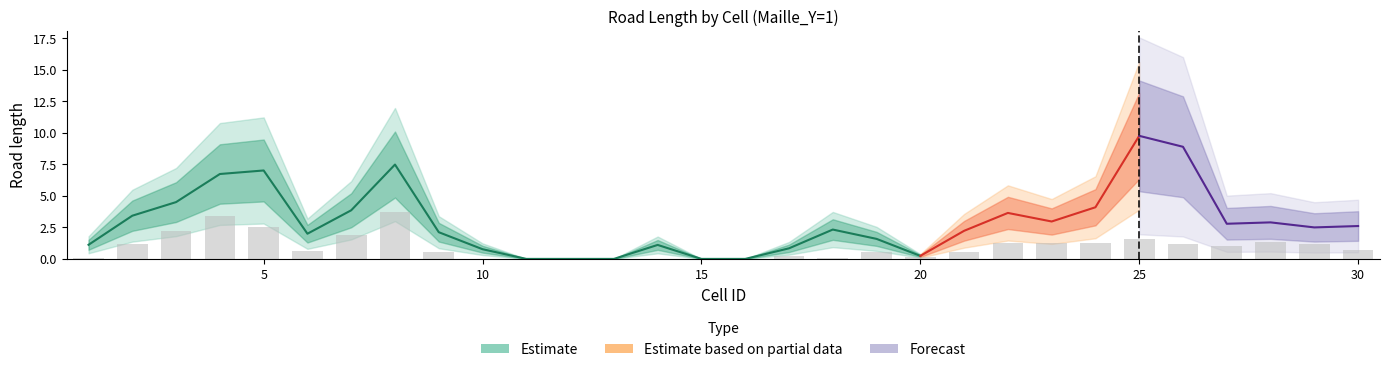

At which category does the chart reach its minimum across all series?

11